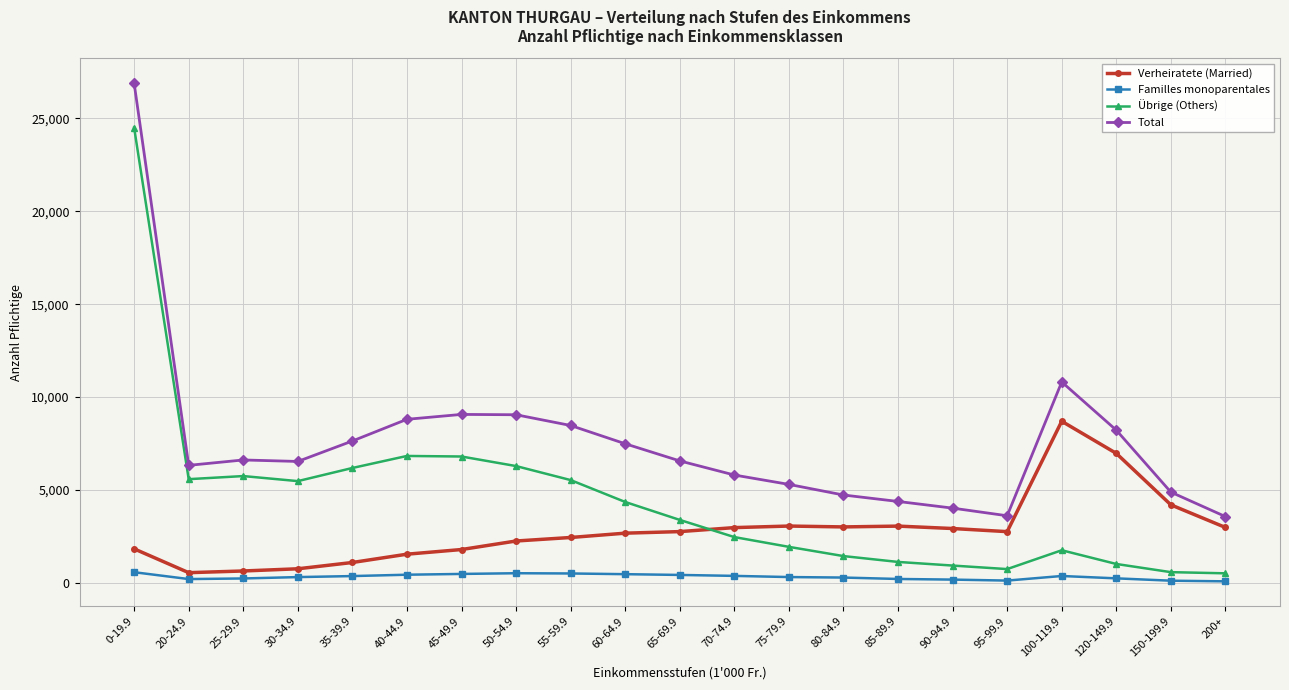

Which series has the widest spread of values?

Übrige (Others)